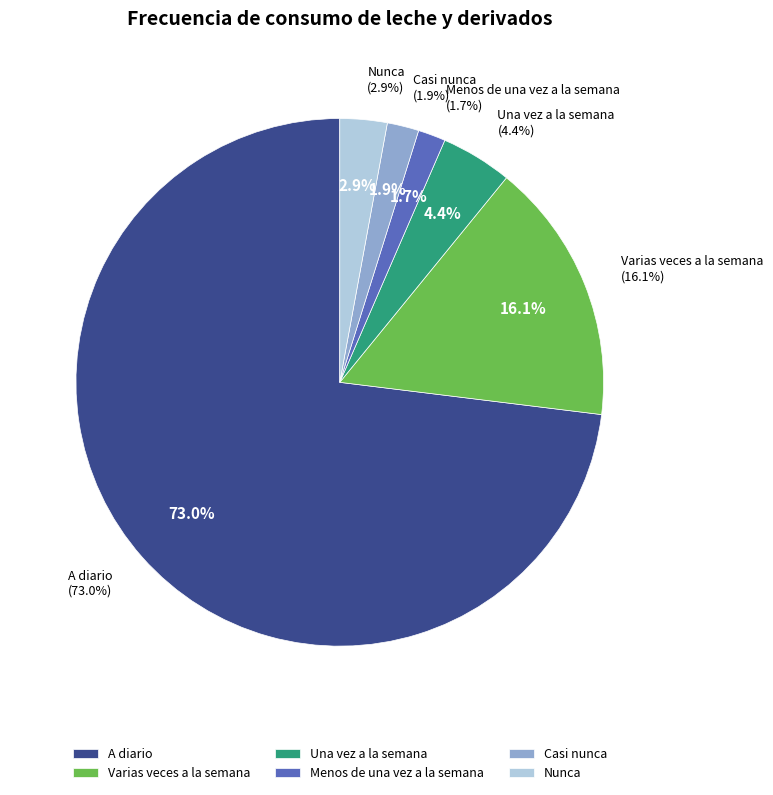

What is the smallest slice in the pie chart?

Menos de una vez a la semana